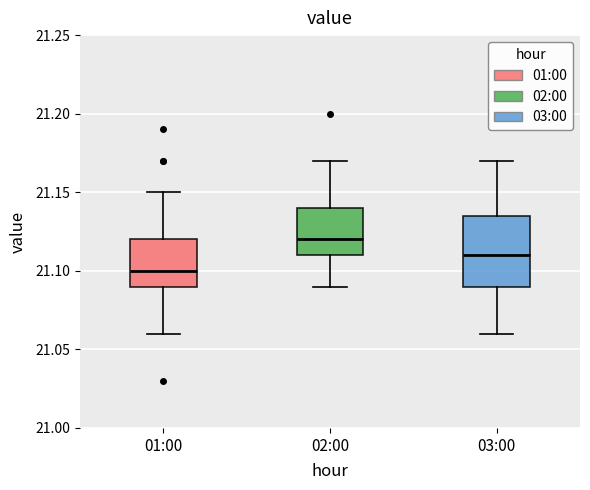

Where does the lower whisker of the box for 01:00 end on the y-axis? The values are not printed on the chart, so give them approximately, as read against the axis.

21.060